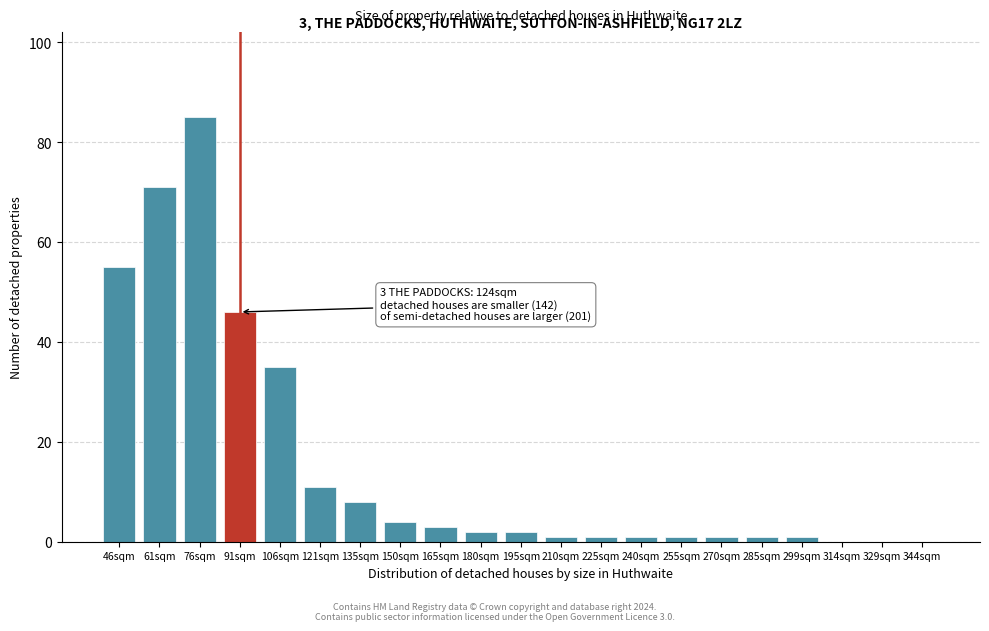

Reading right to left, transcribe all the data shown in this chart.

344sqm=0	329sqm=0	314sqm=0	299sqm=1	285sqm=1	270sqm=1	255sqm=1	240sqm=1	225sqm=1	210sqm=1	195sqm=2	180sqm=2	165sqm=3	150sqm=4	135sqm=8	121sqm=11	106sqm=35	91sqm=46	76sqm=85	61sqm=71	46sqm=55